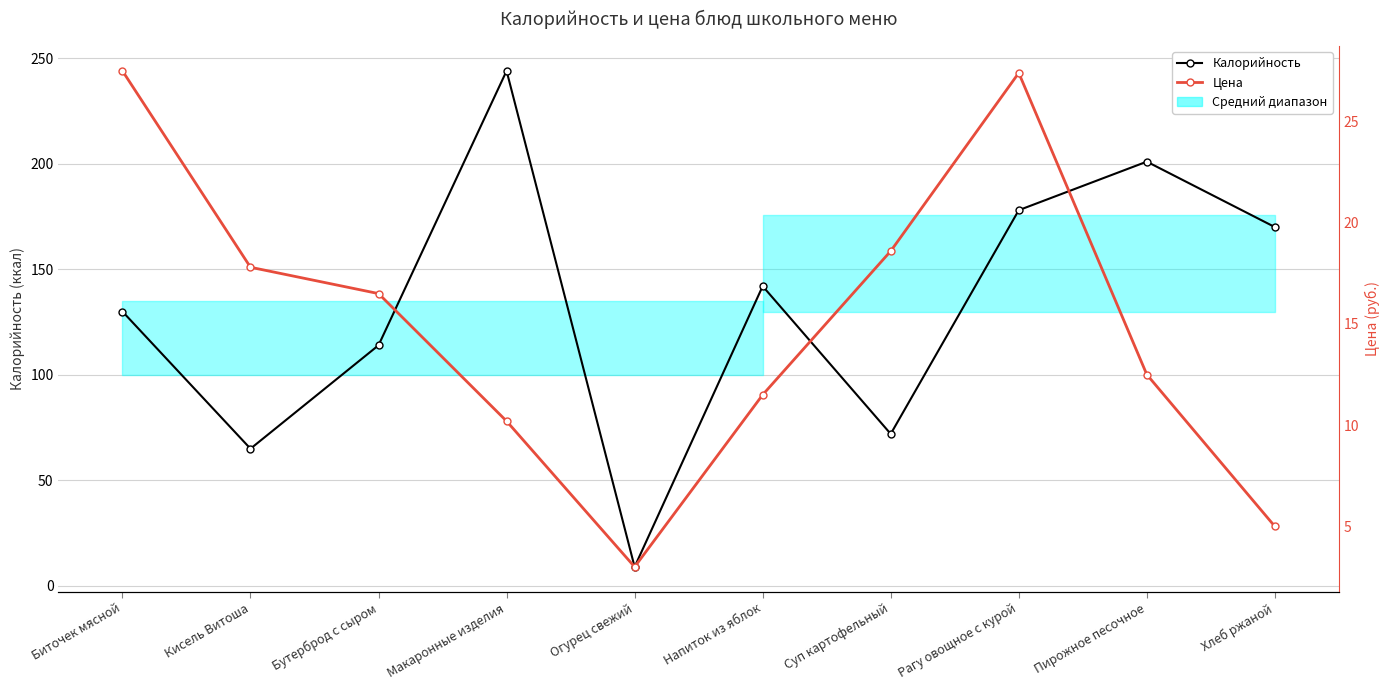

What is the maximum value shown in the chart?

244.0